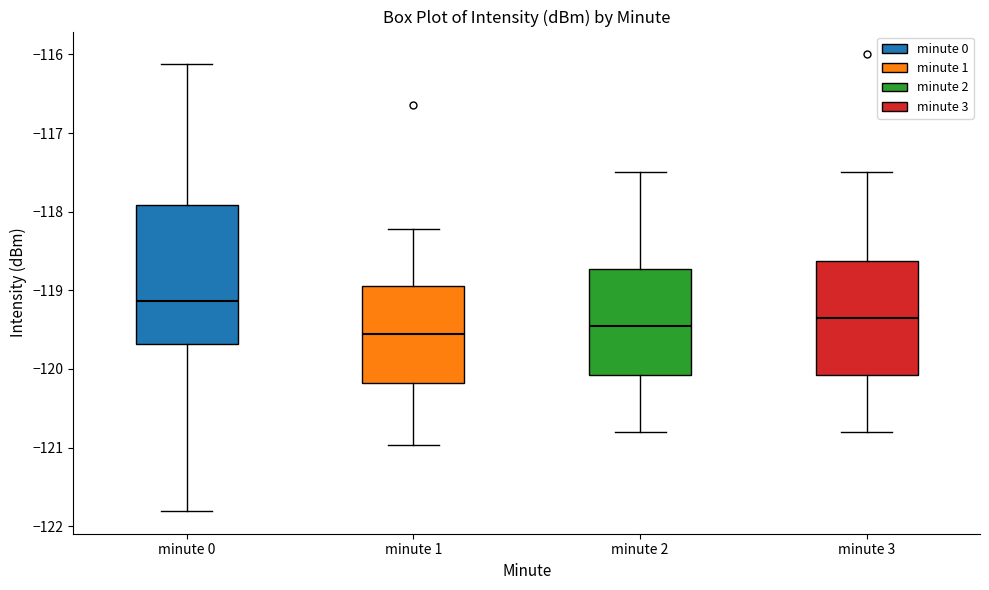

Reading left to right, transcribe this box plot: for each box, give where its median line is, the range the box spans, and where its two whiskers end, as read against the y-axis. The values are not printed on the chart, so give them approximately, as read against the axis.

minute 0: median -119.1, box -119.7 to -117.9, whiskers -121.8 to -116.1
minute 1: median -119.5, box -120.2 to -118.9, whiskers -121.0 to -118.2
minute 2: median -119.4, box -120.1 to -118.7, whiskers -120.8 to -117.5
minute 3: median -119.3, box -120.1 to -118.6, whiskers -120.8 to -117.5